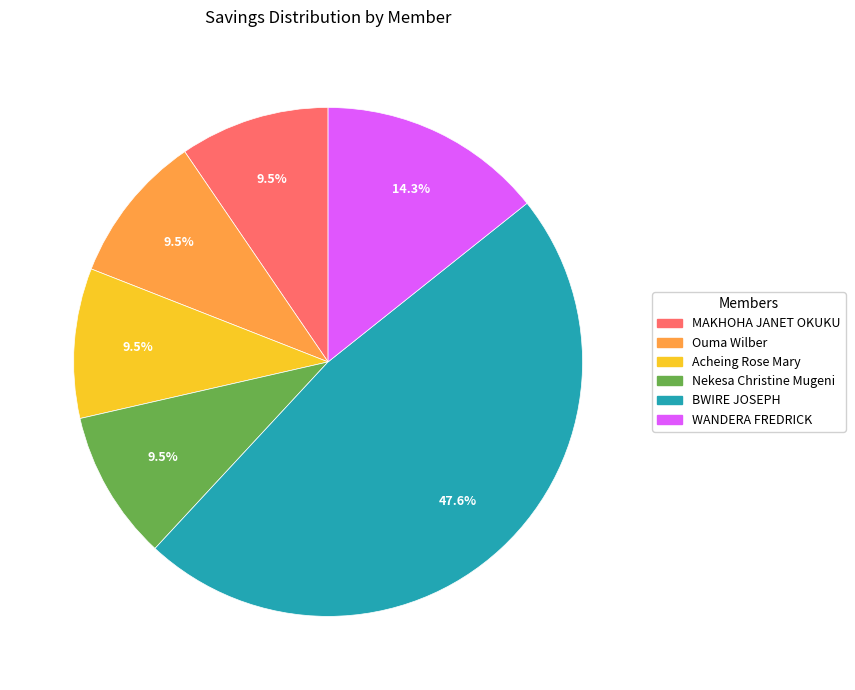

Does Ouma Wilber account for over 50% of the chart?

No